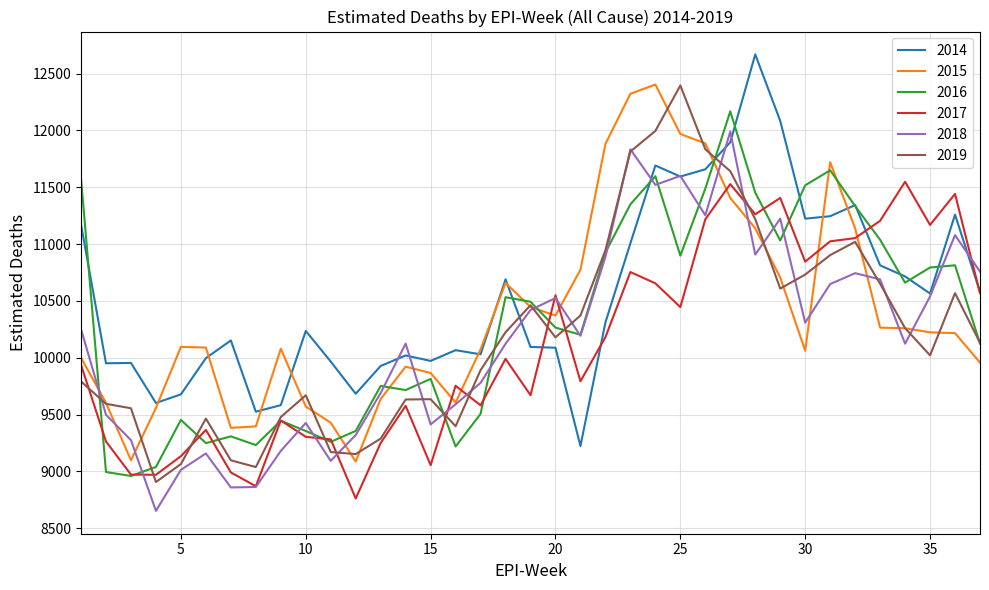

At how many categories does at least one series exceed 12614?

1